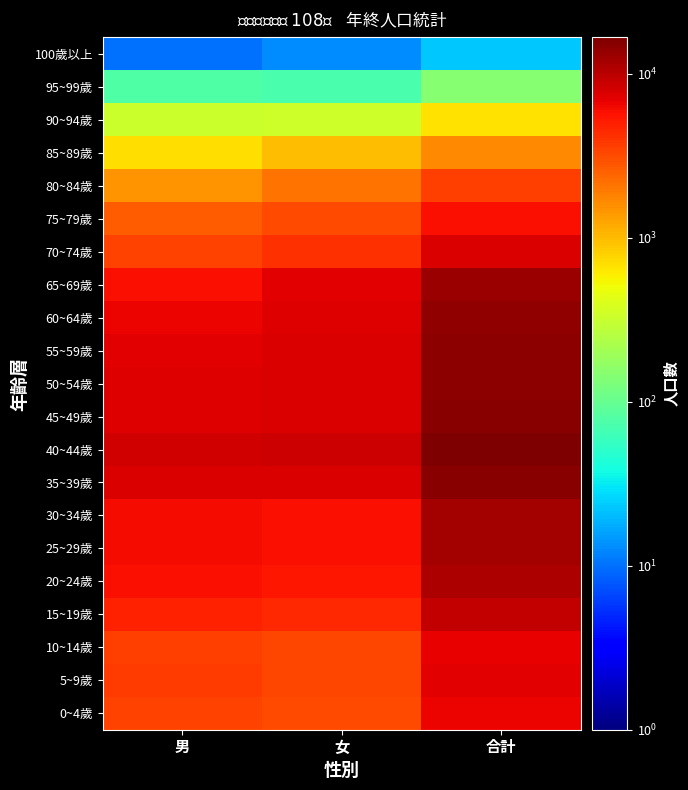

Reading left to right, what are all the values shown in this chart?

0~4歲: 男=3389	女=3167	合計=6556
5~9歲: 男=3639	女=3368	合計=7007
10~14歲: 男=3528	女=3352	合計=6880
15~19歲: 男=4800	女=4469	合計=9269
20~24歲: 男=5821	女=5487	合計=11308
25~29歲: 男=6131	女=5733	合計=11864
30~34歲: 男=6154	女=5938	合計=12092
35~39歲: 男=7631	女=7669	合計=15300
40~44歲: 男=8115	女=8474	合計=16589
45~49歲: 男=7410	女=7532	合計=14942
50~54歲: 男=7201	女=7559	合計=14760
55~59歲: 男=6958	女=7518	合計=14476
60~64歲: 男=6542	女=7411	合計=13953
65~69歲: 男=5932	女=7007	合計=12939
70~74歲: 男=3479	女=4185	合計=7664
75~79歲: 男=2608	女=3238	合計=5846
80~84歲: 男=1483	女=2073	合計=3556
85~89歲: 男=708	女=968	合計=1676
90~94歲: 男=332	女=344	合計=676
95~99歲: 男=77	女=71	合計=148
100歲以上: 男=10	女=13	合計=23